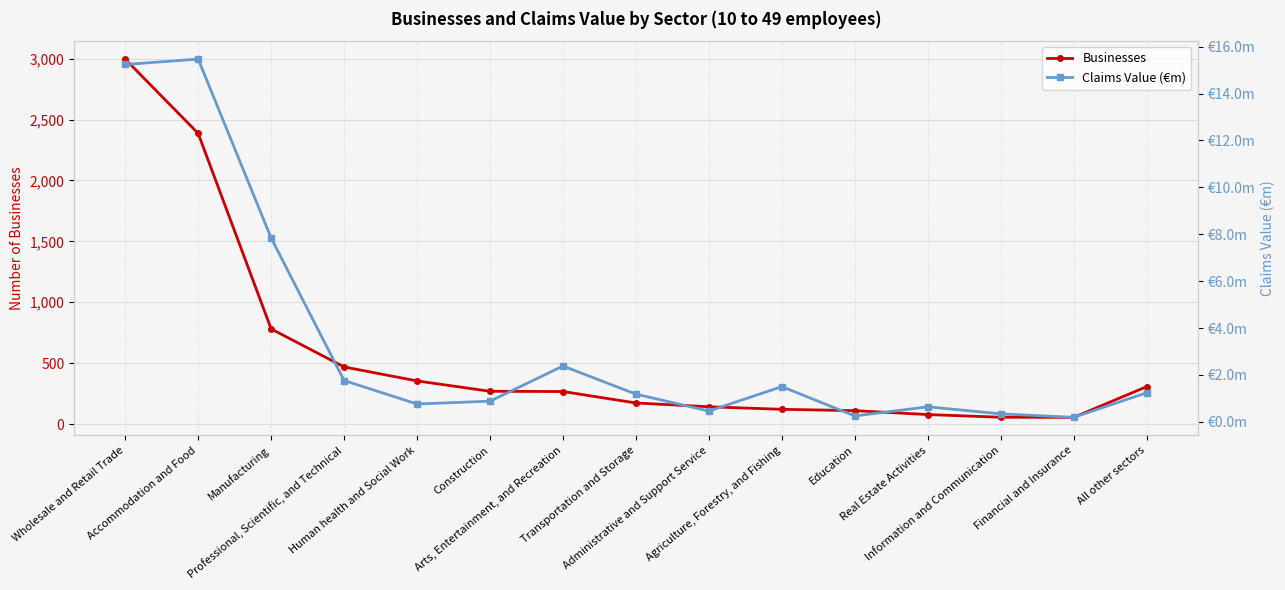

True or false: Claims Value (€m) has a value of 0.2 at Administrative and Support Service.

False